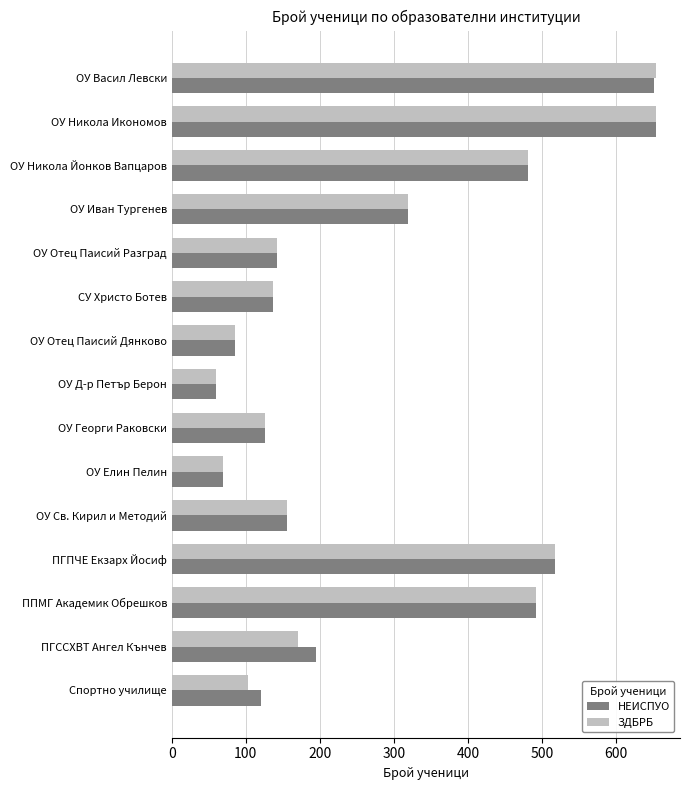

Is the value of НЕИСПУО at ПГССХВТ Ангел Кънчев greater than the value of ЗДБРБ at ОУ Васил Левски?

No